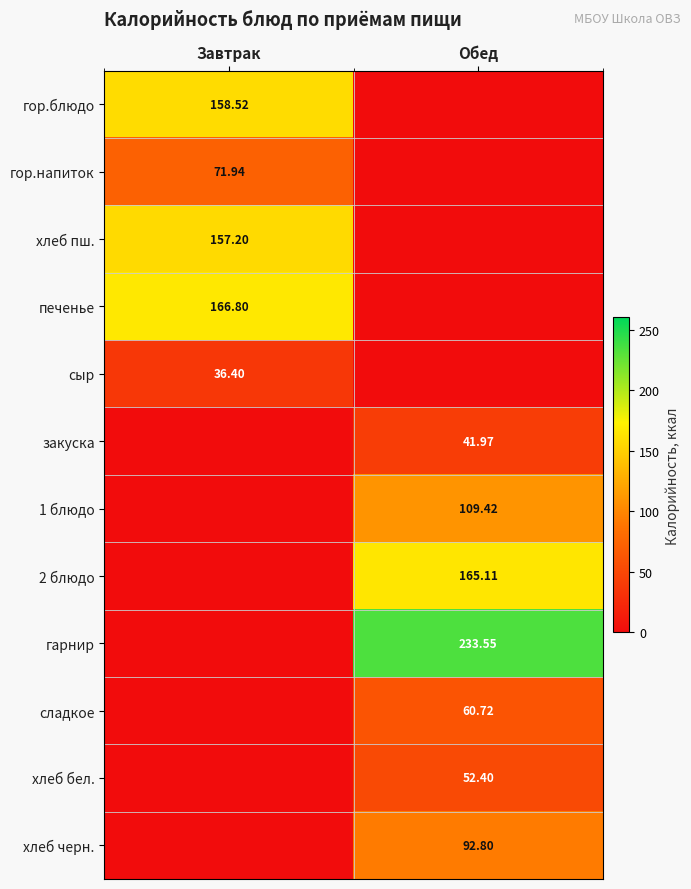

Is the value of закуска at Обед greater than the value of печенье at Завтрак?

No